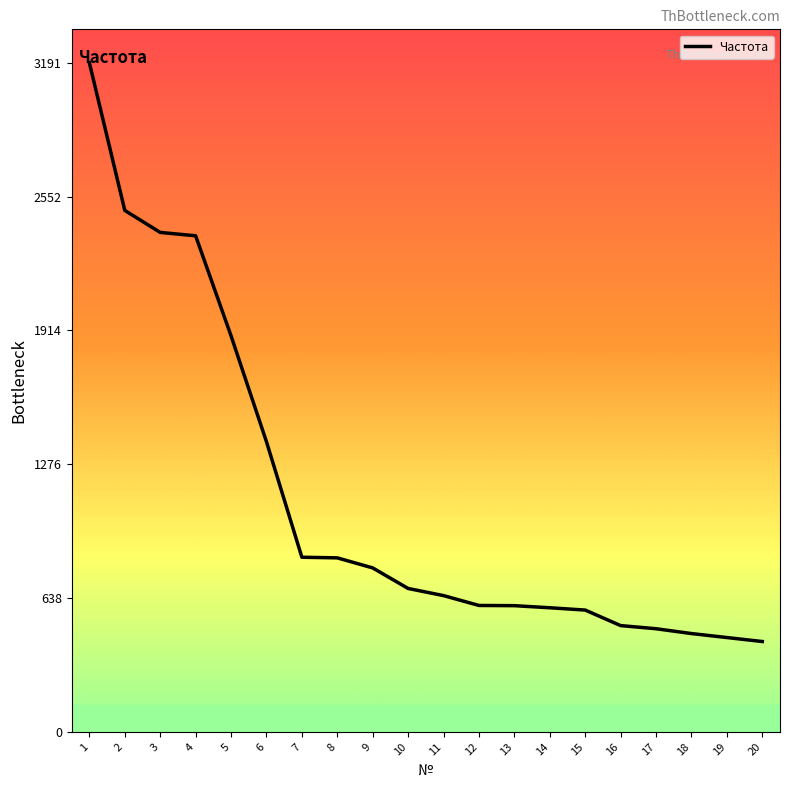

Is it true that the value at 1 is 3191?

True